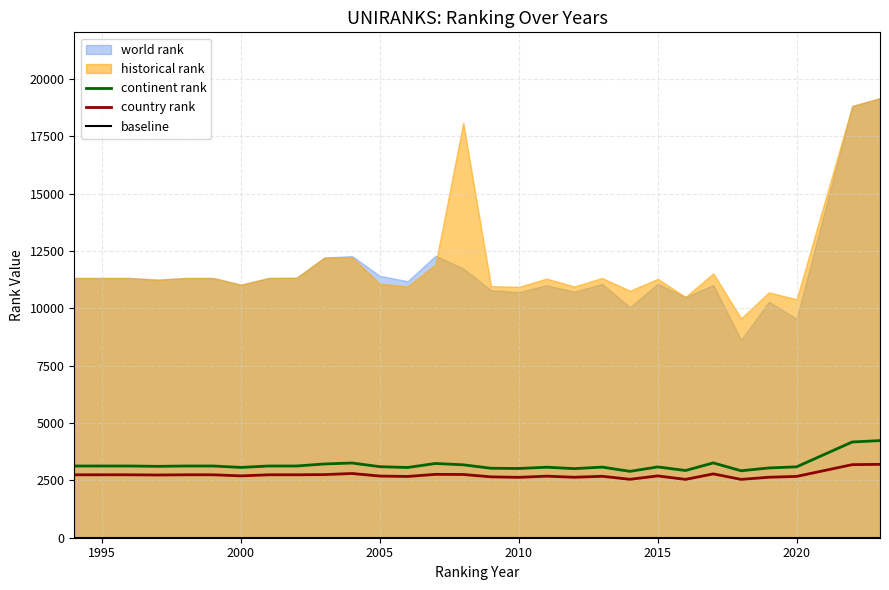

In continent rank, how many points are lower than both neighbors (excluding endpoints)?

8